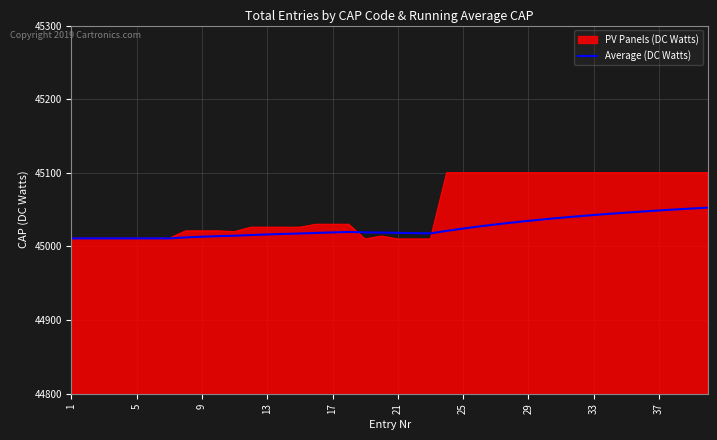

Which series has the widest spread of values?

PV Panels (DC Watts)